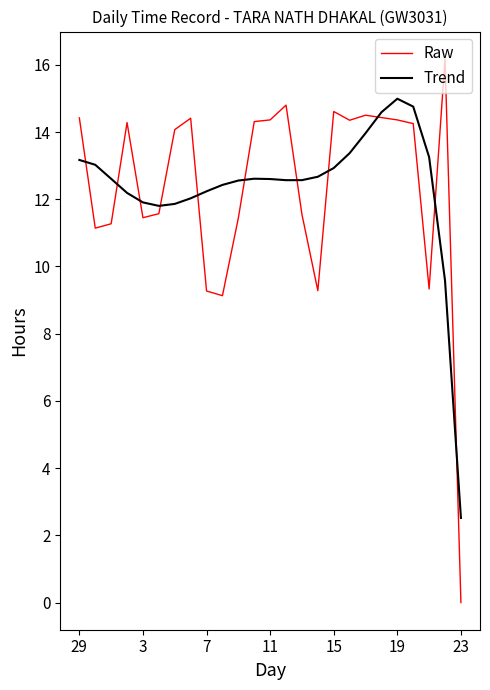

List the series in order of their peak value, highest first.

Raw, Trend